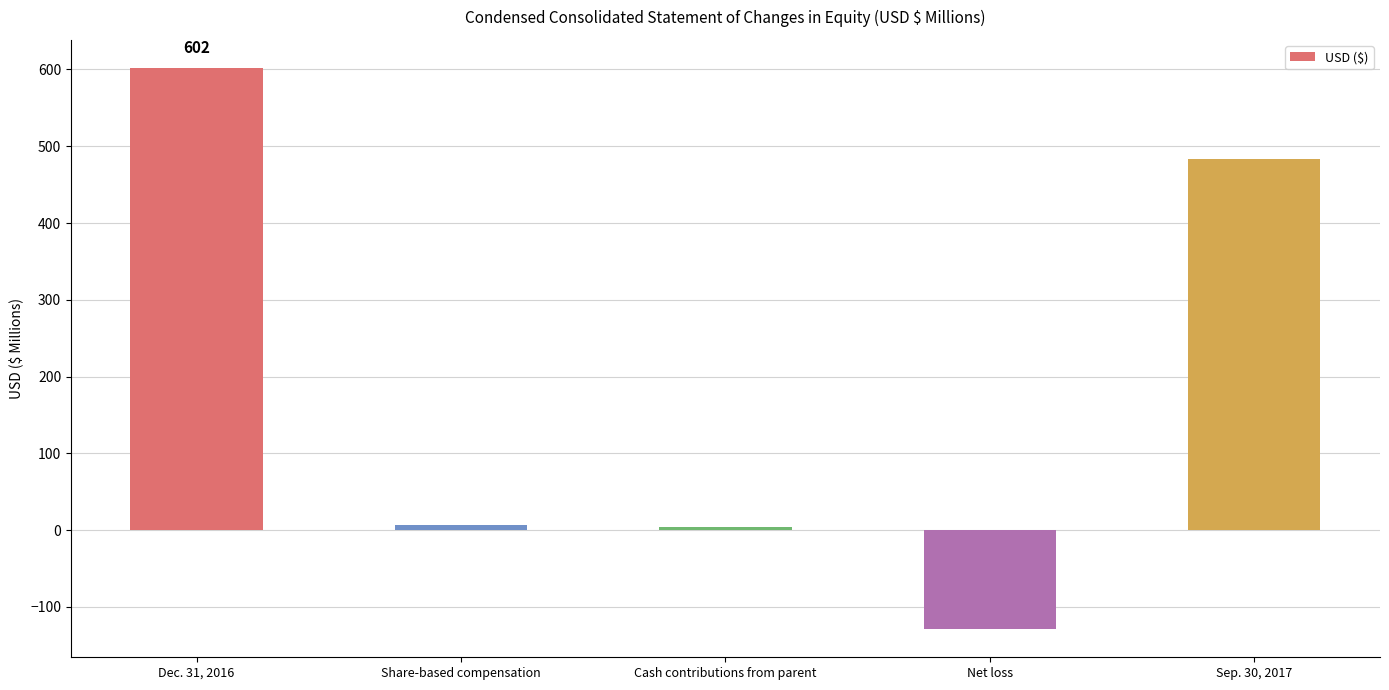

What is the value of the 2nd bar from the left?

7